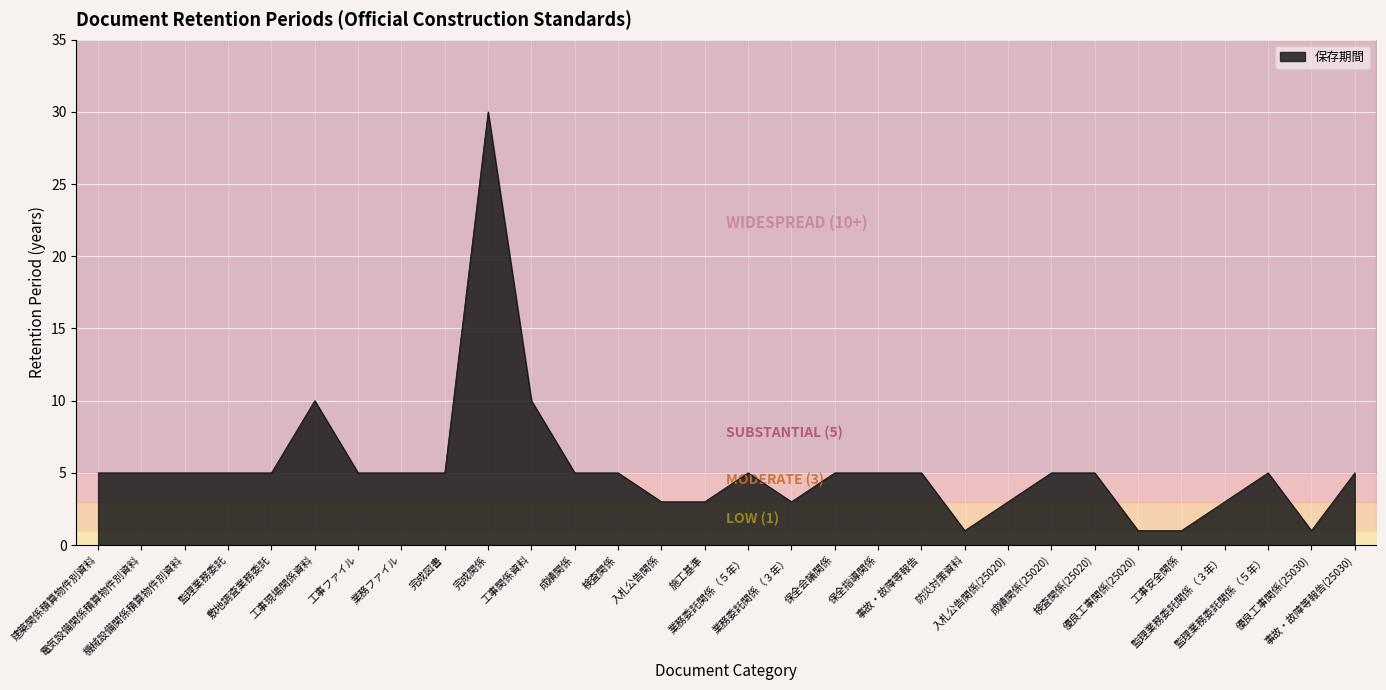

List the labels in order of value, smallest first.

防災対策資料, 優良工事関係(25020), 工事安全関係, 優良工事関係(25030), 入札公告関係, 施工基準, 業務委託関係（３年）, 入札公告関係(25020), 監理業務委託関係（３年）, 建築関係積算物件別資料, 電気設備関係積算物件別資料, 機械設備関係積算物件別資料, 監理業務委託, 敷地調査業務委託, 工事ファイル, 業務ファイル, 完成図書, 成績関係, 検査関係, 業務委託関係（５年）, 保全会議関係, 保全指導関係, 事故・故障等報告, 成績関係(25020), 検査関係(25020), 監理業務委託関係（５年）, 事故・故障等報告(25030), 工事現場関係資料, 工事関係資料, 完成関係